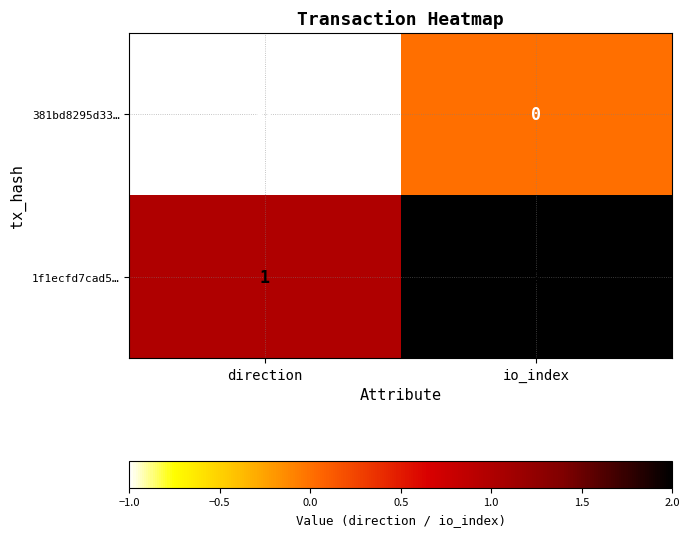

At how many categories does at least one series exceed 0?

2